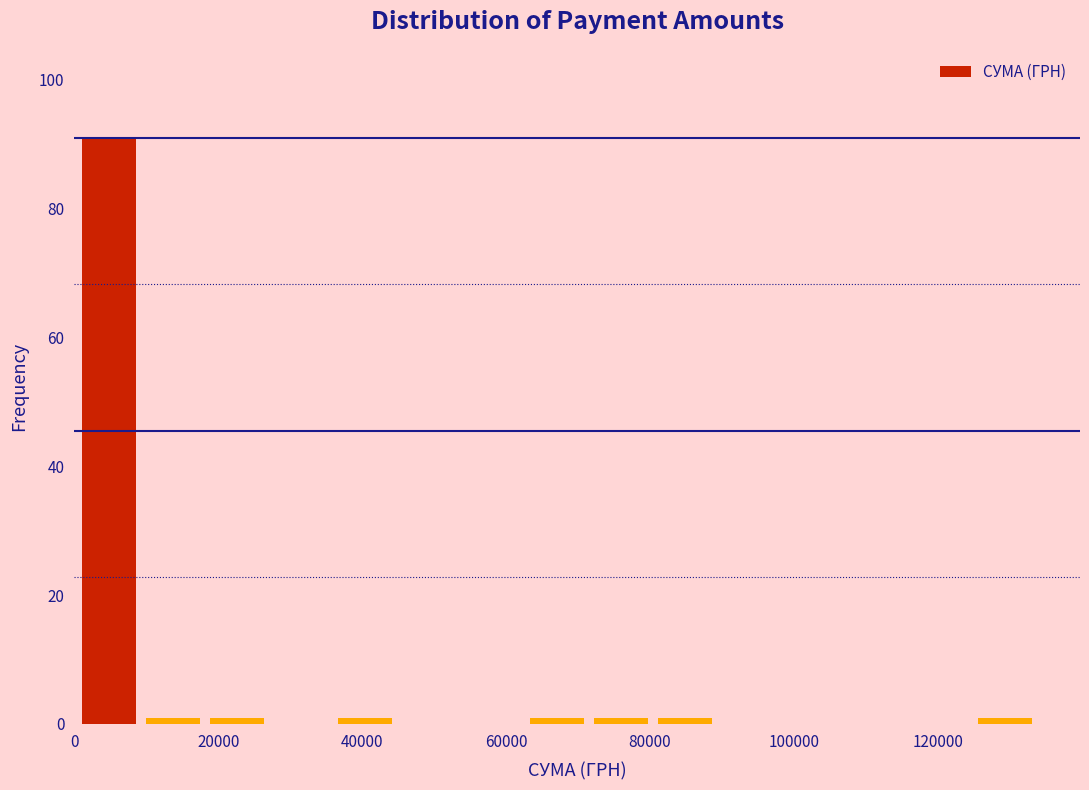

What is the height of the bar covering 0 to 10000 on the x-axis? Neither the bar edges nor the heights are printed on the chart, so give them approximately, as read against the axes.

92